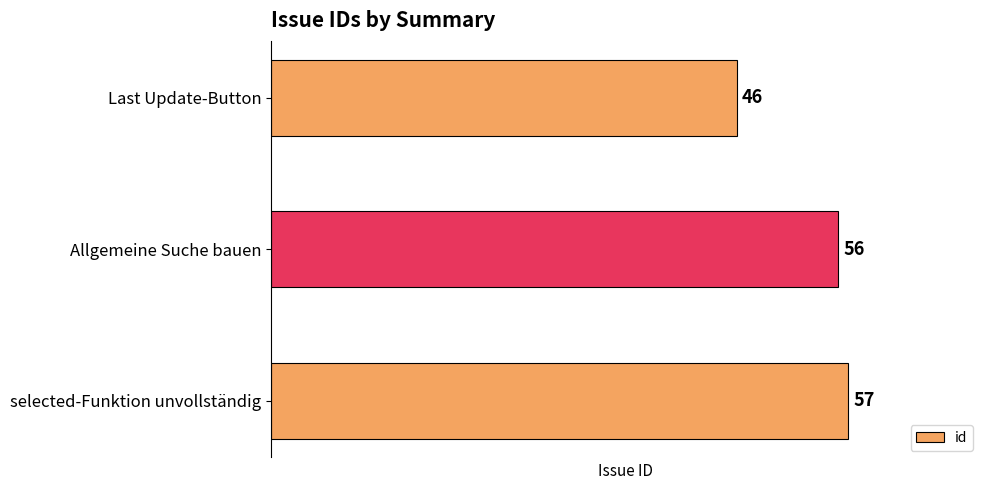

What is the greatest value displayed?

57